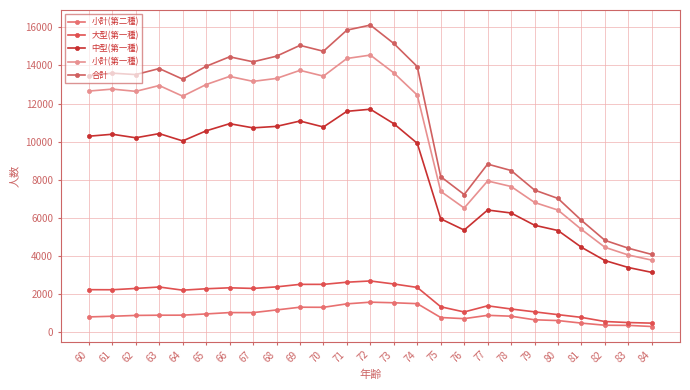

What is the value of the 中型(第一種) point at the 21st from the left?

5334